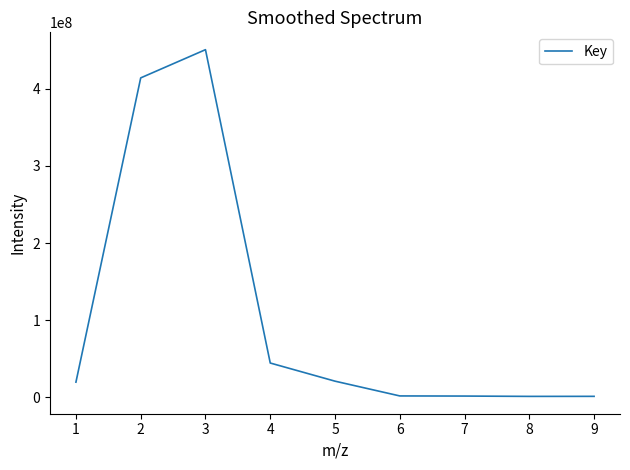

What is the ratio of the value at 5 to the value at 4?

0.5